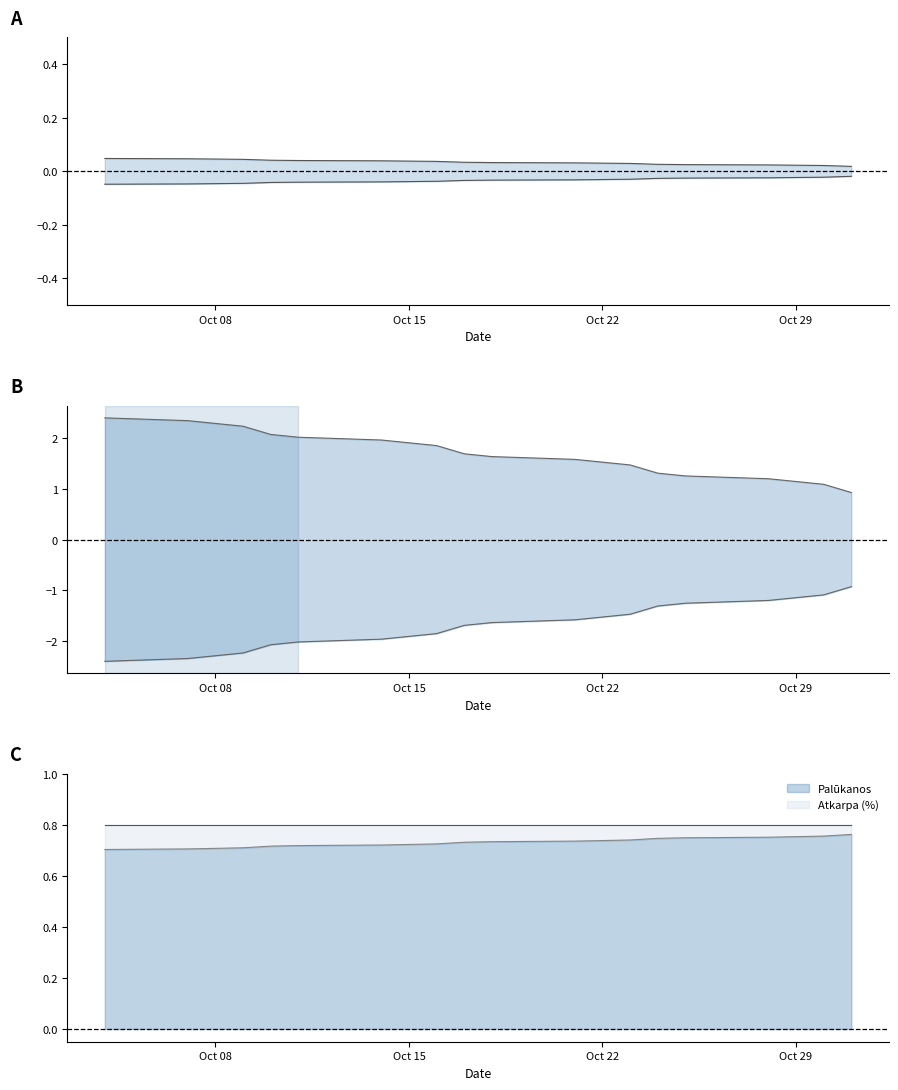

What is the average value of the Lower (amp) series?

-1.7